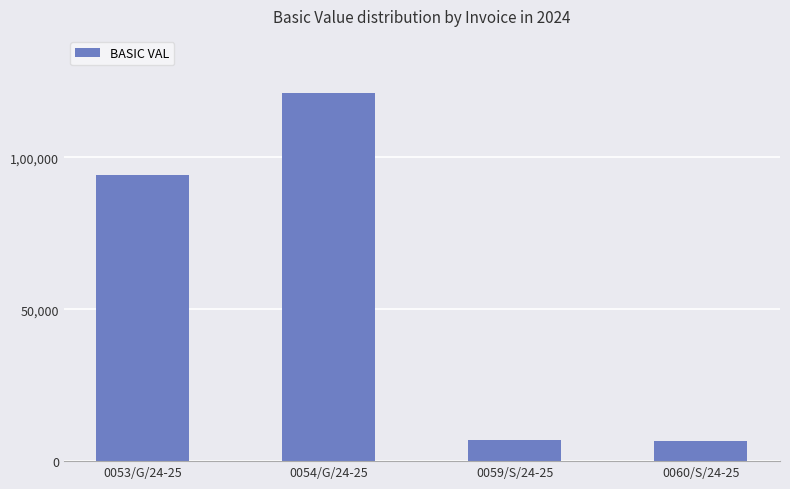

Does the chart contain any negative values?

No